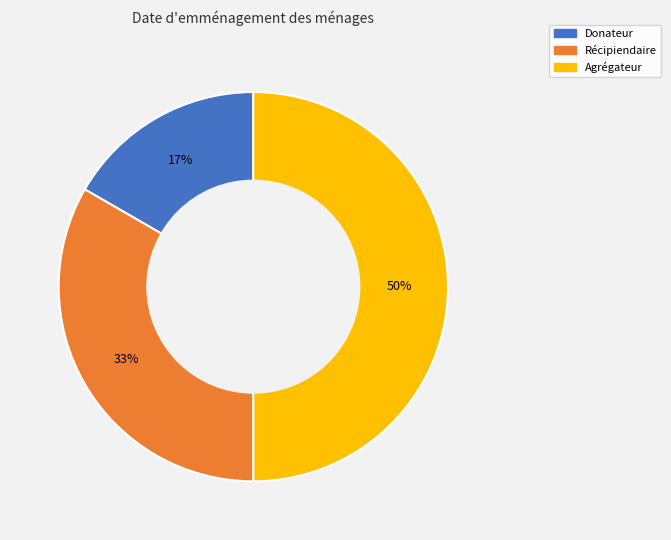

To the nearest percent, what percentage of the pie is Agrégateur?

50%